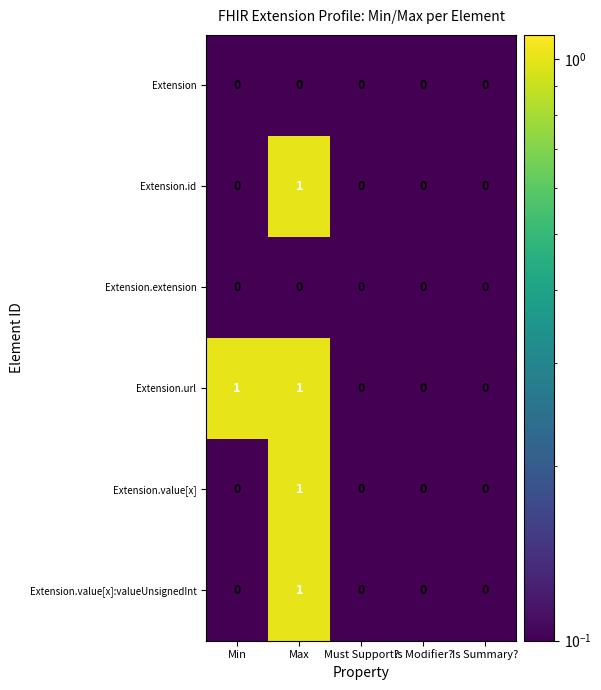

True or false: Extension has a value of 0 at Min.

True